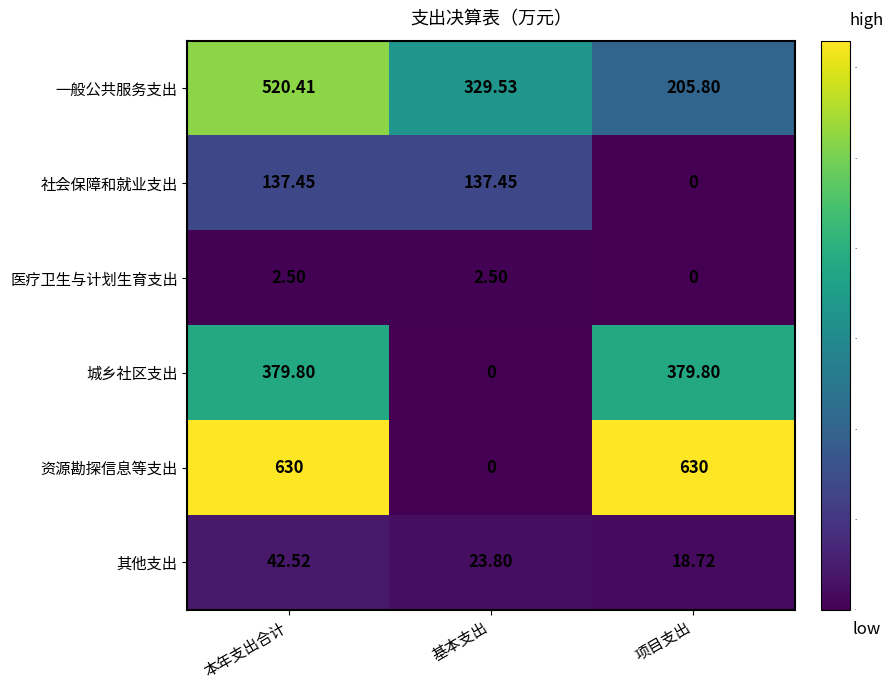

Where is 其他支出 nearest to the value 30?

基本支出